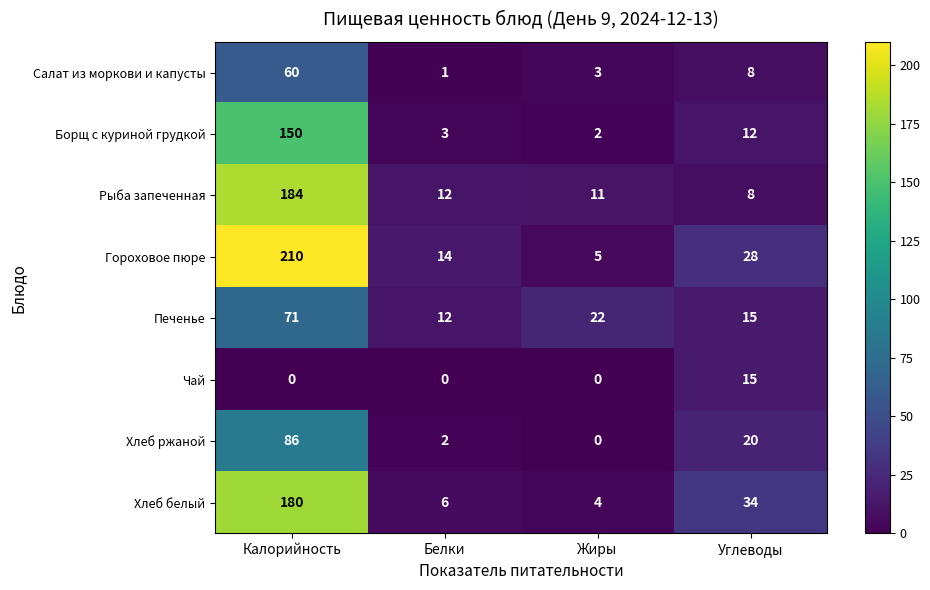

Which series has the widest spread of values?

Гороховое пюре